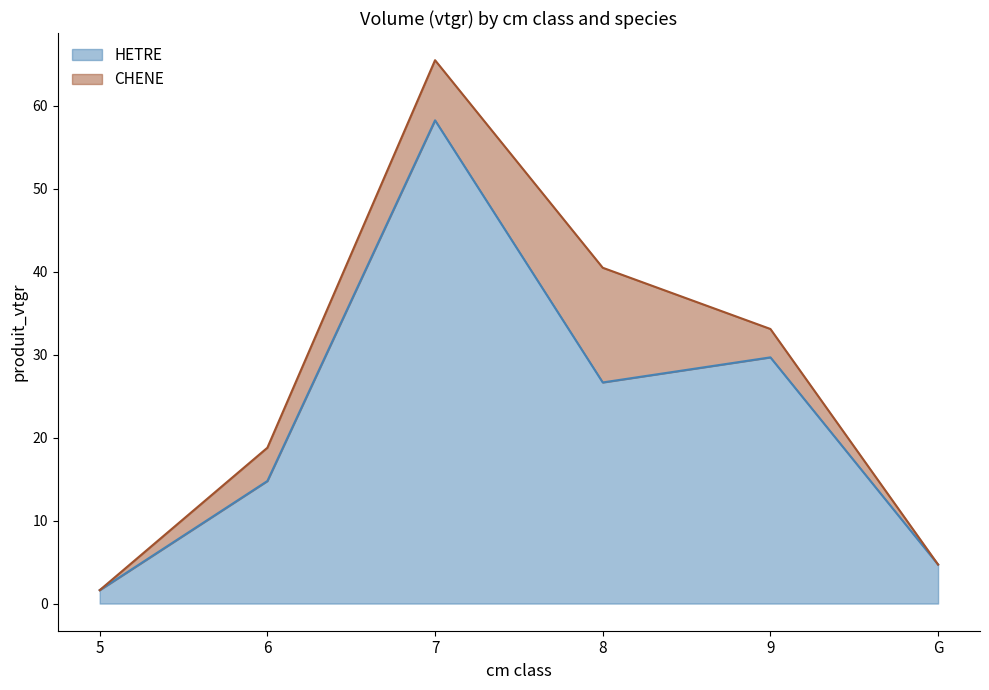

Which has a higher value, 6 or 5?

6